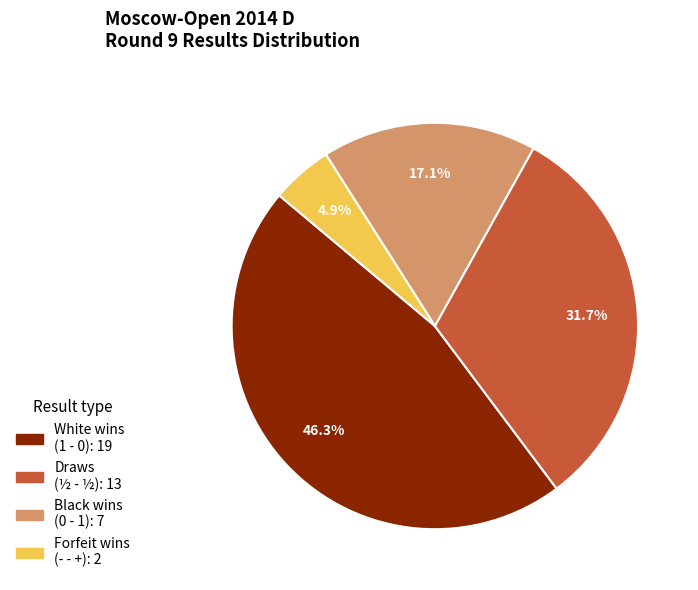

Does any single category account for the majority?

No